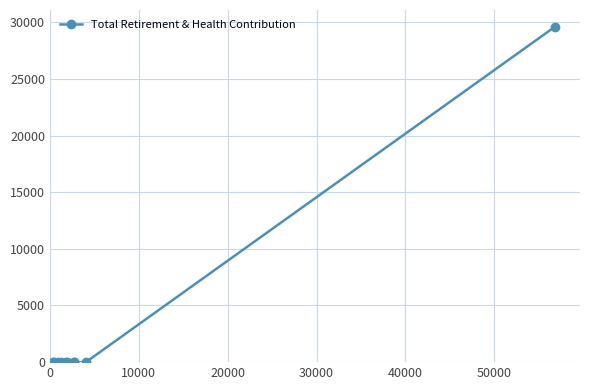

What is the average value?

2964